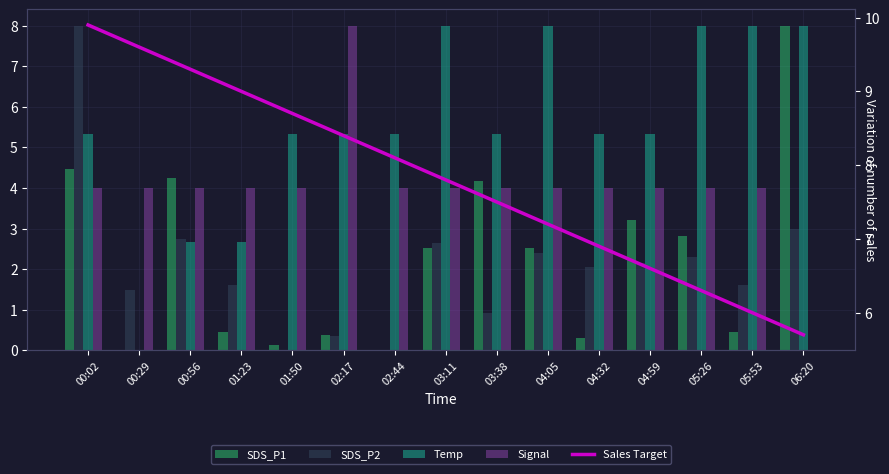

Which category has the lowest value in the SDS_P1 series?

00:29